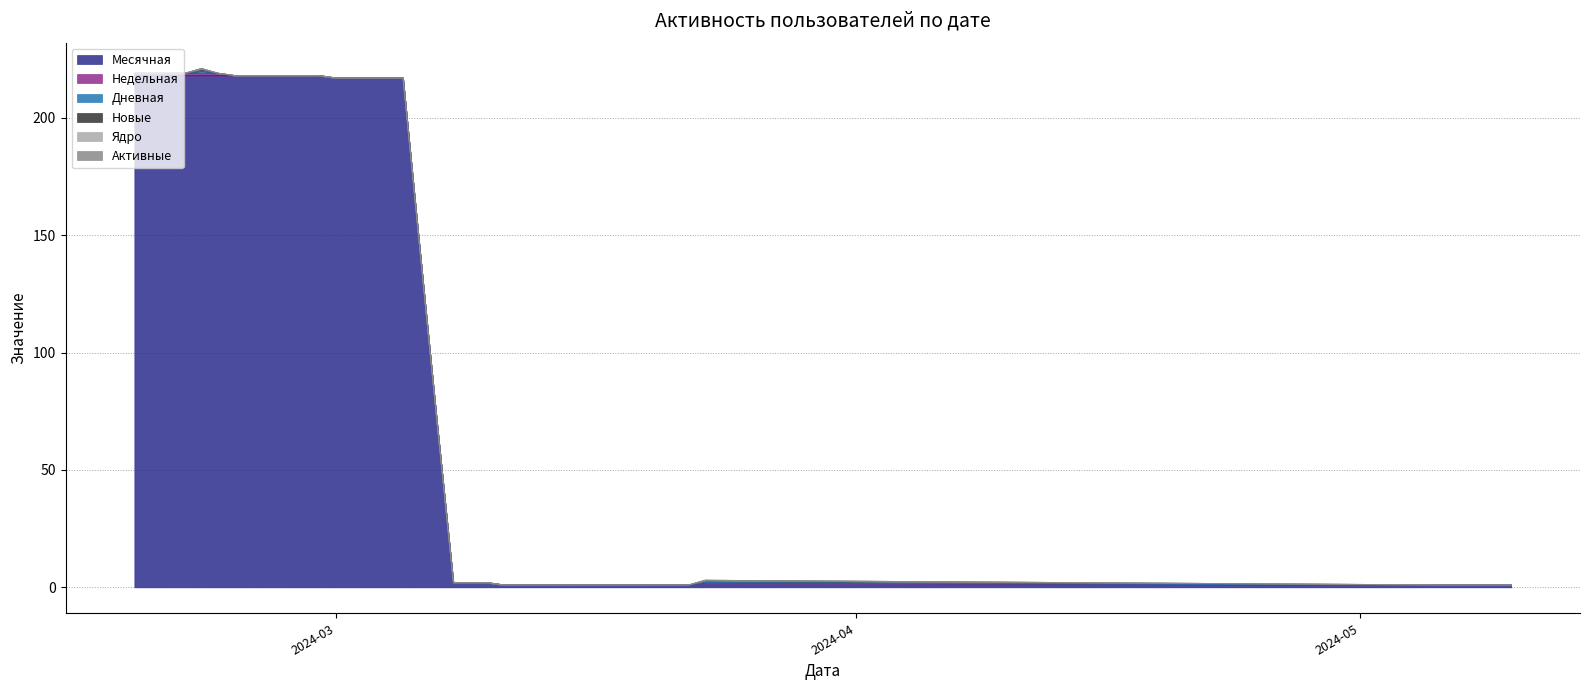

How many values in the Дневная series exceed 0?

2